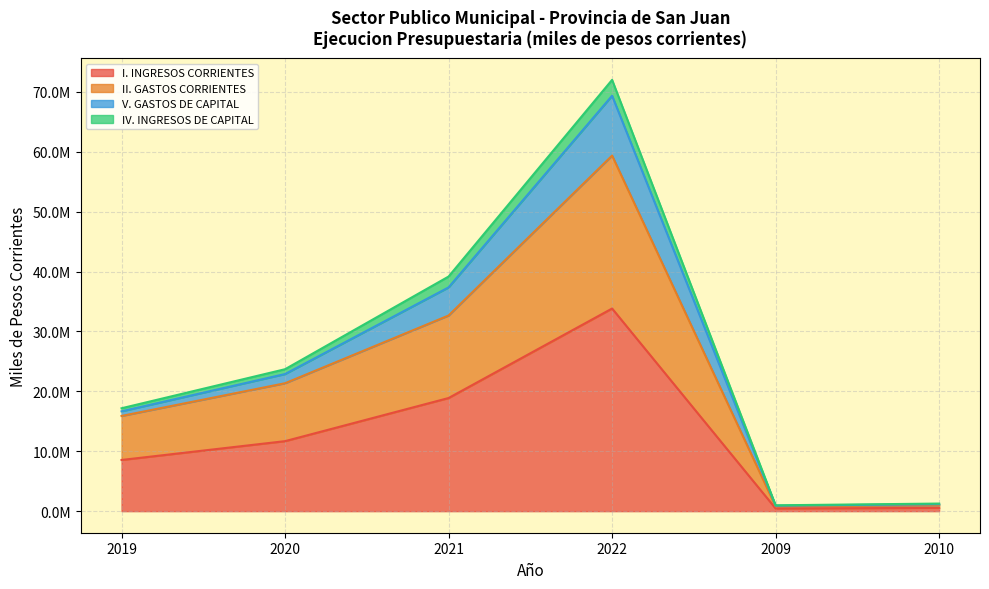

Which category has the lowest value in the IV. INGRESOS DE CAPITAL series?

2009